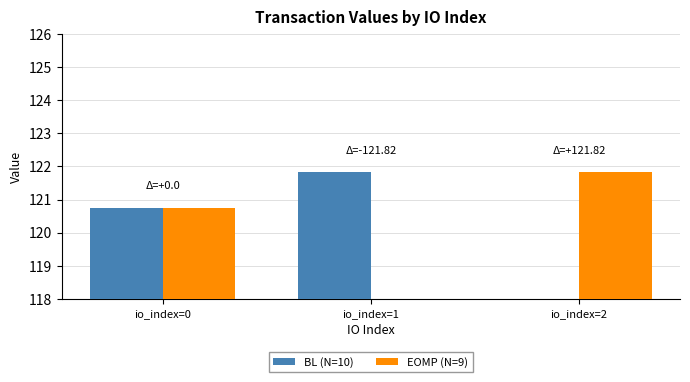

Reading left to right, list all the values displayed in this chart.

BL (N=10): io_index=0=120.8	io_index=1=121.8	io_index=2=0.0
EOMP (N=9): io_index=0=120.8	io_index=1=0.0	io_index=2=121.8